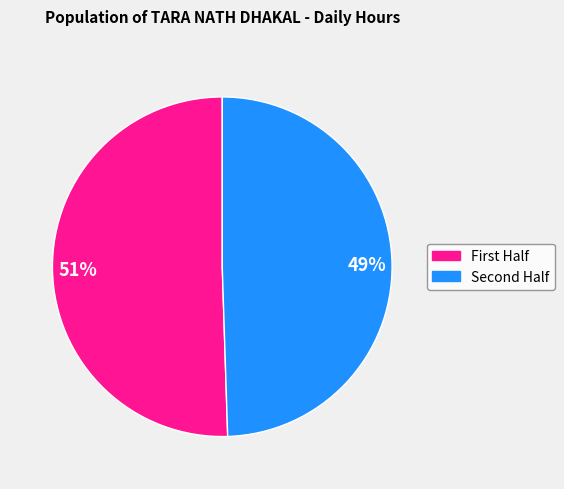

Is there any slice that represents more than half of the pie?

Yes